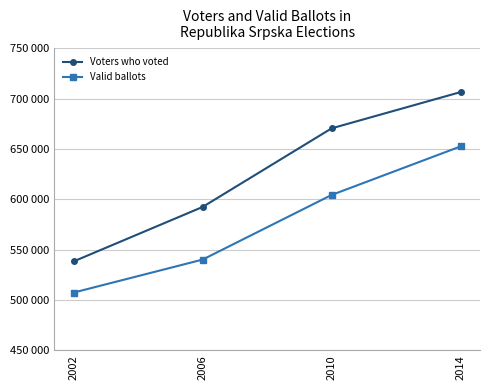

Count the Voters who voted values in the range 592442 to 706554.

3